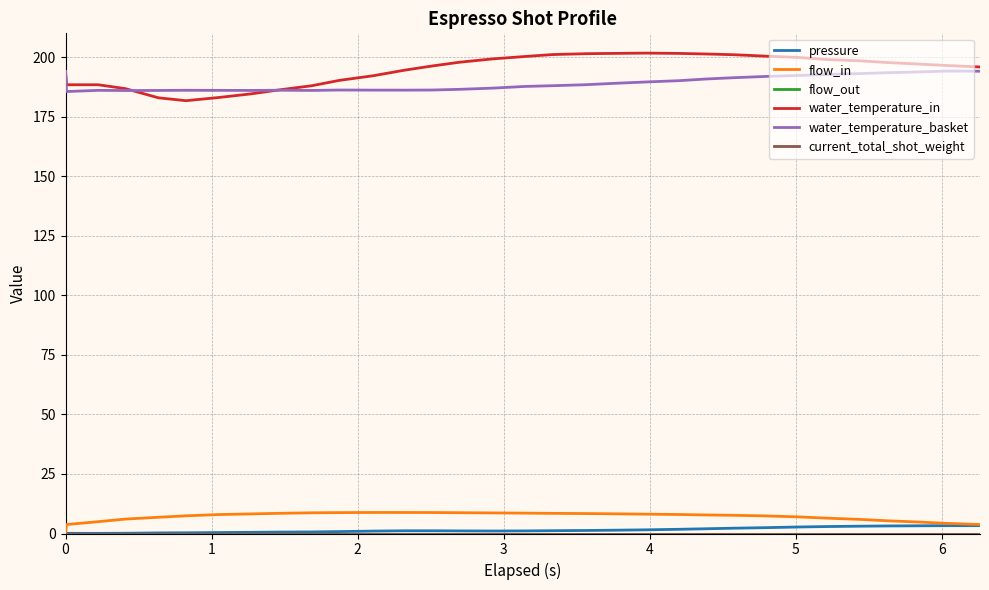

What is the value of the water_temperature_in point at the 13th from the left?

194.6